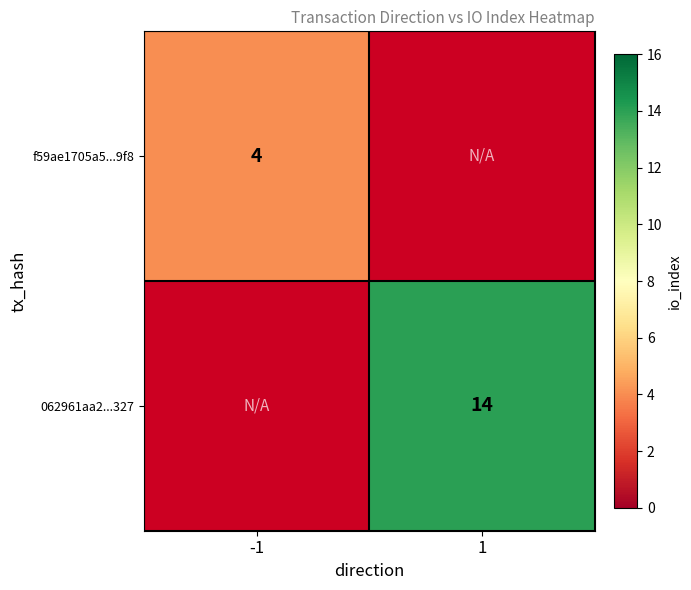

What is the smallest value displayed?

4.0